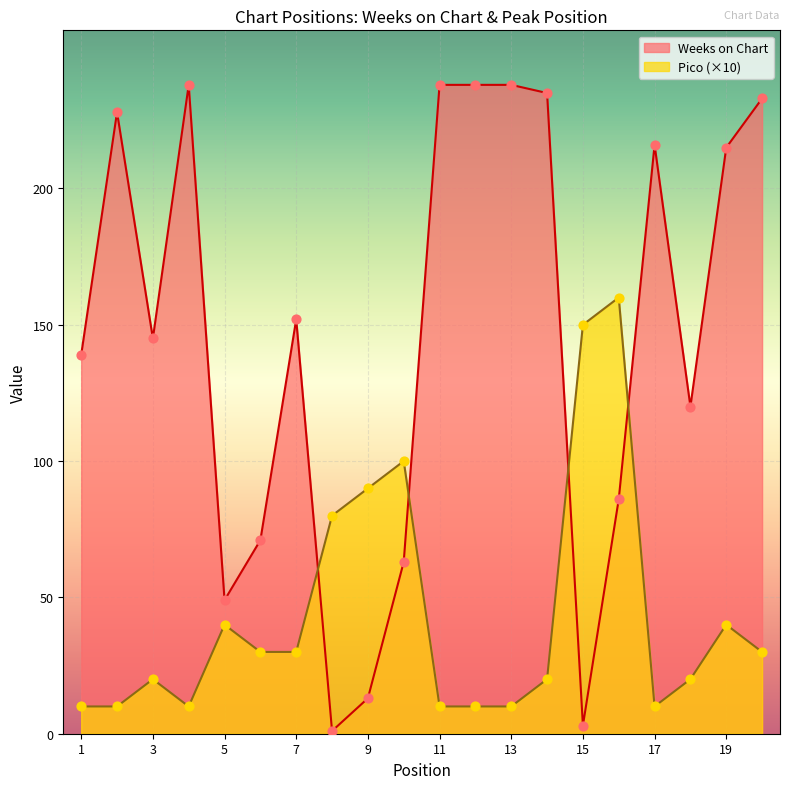

Which series has the largest total across all categories?

Weeks on Chart